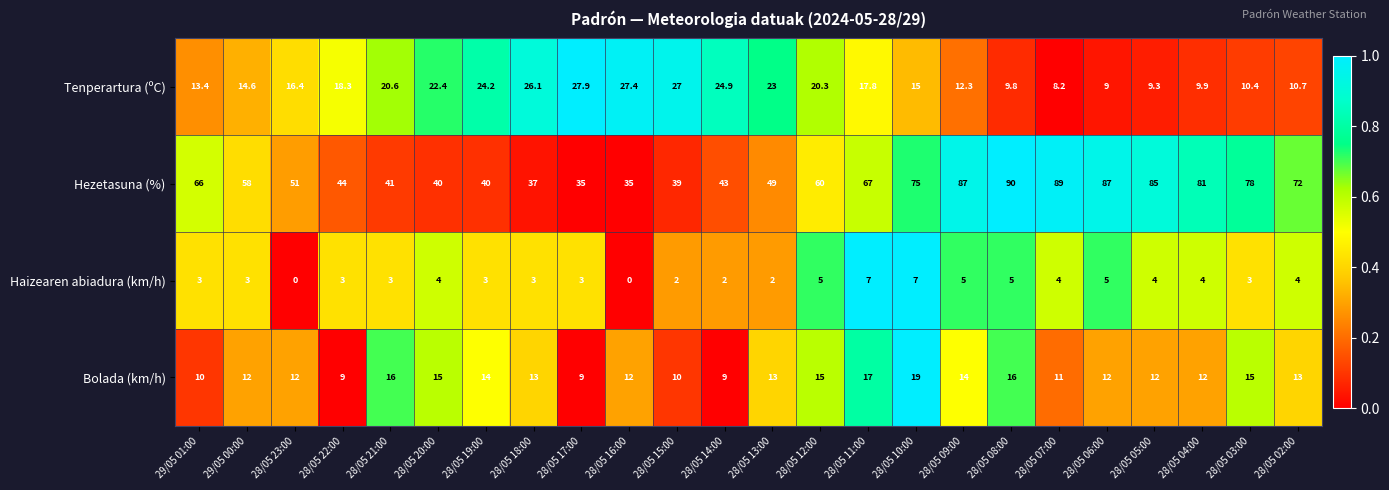

The Haizearen abiadura (km/h) series shows 0.0 at 28/05 23:00. True or false?

True